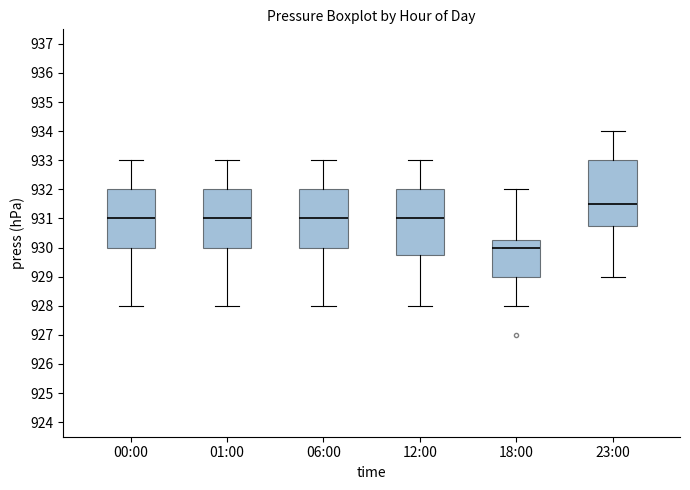

Where is the upper edge of the box for 12:00 on the y-axis? The values are not printed on the chart, so give them approximately, as read against the axis.

932.0